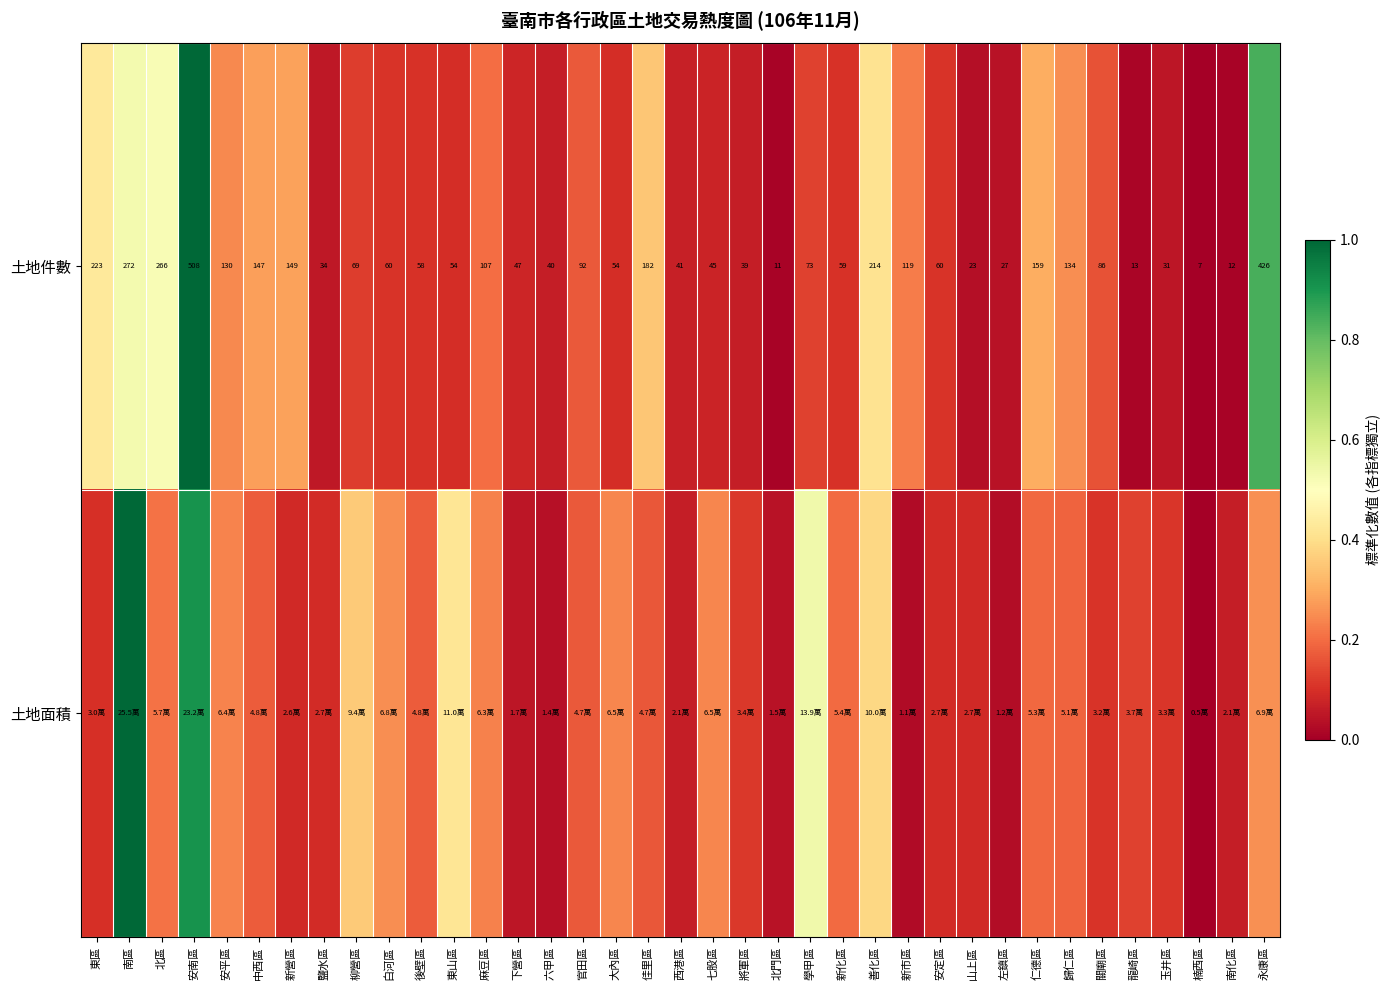

What is the total value across all series at 安平區?

0.5